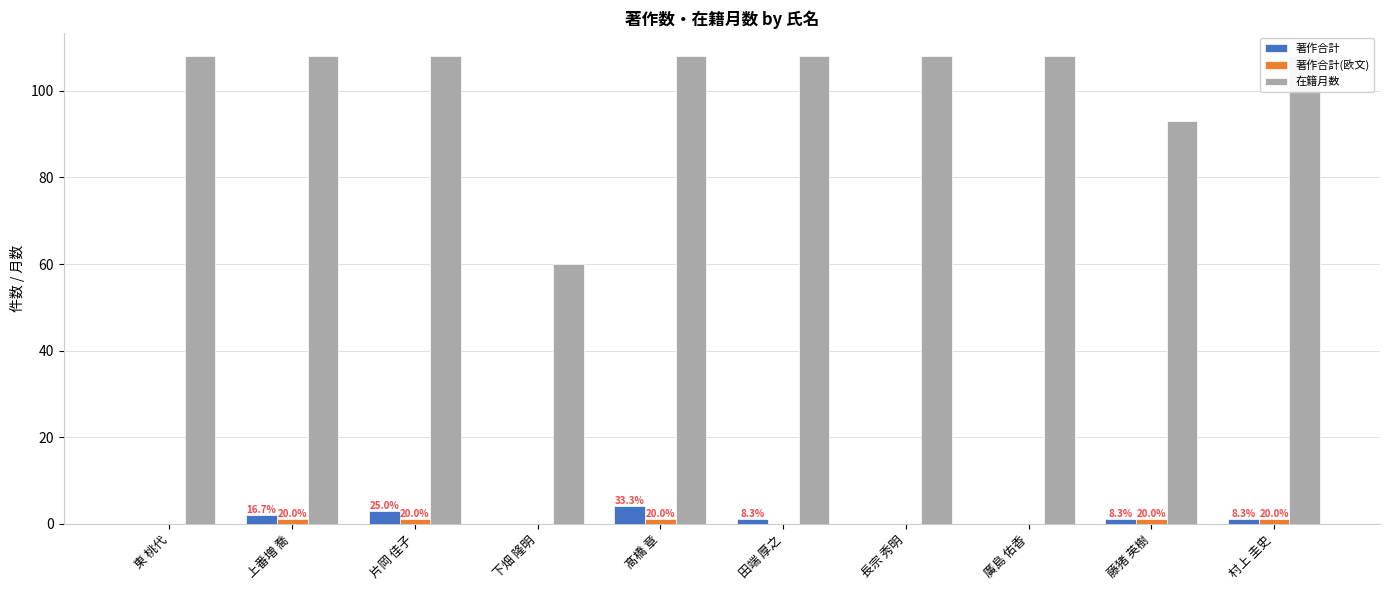

How many values in the 著作合計(欧文) series are below 1?

5